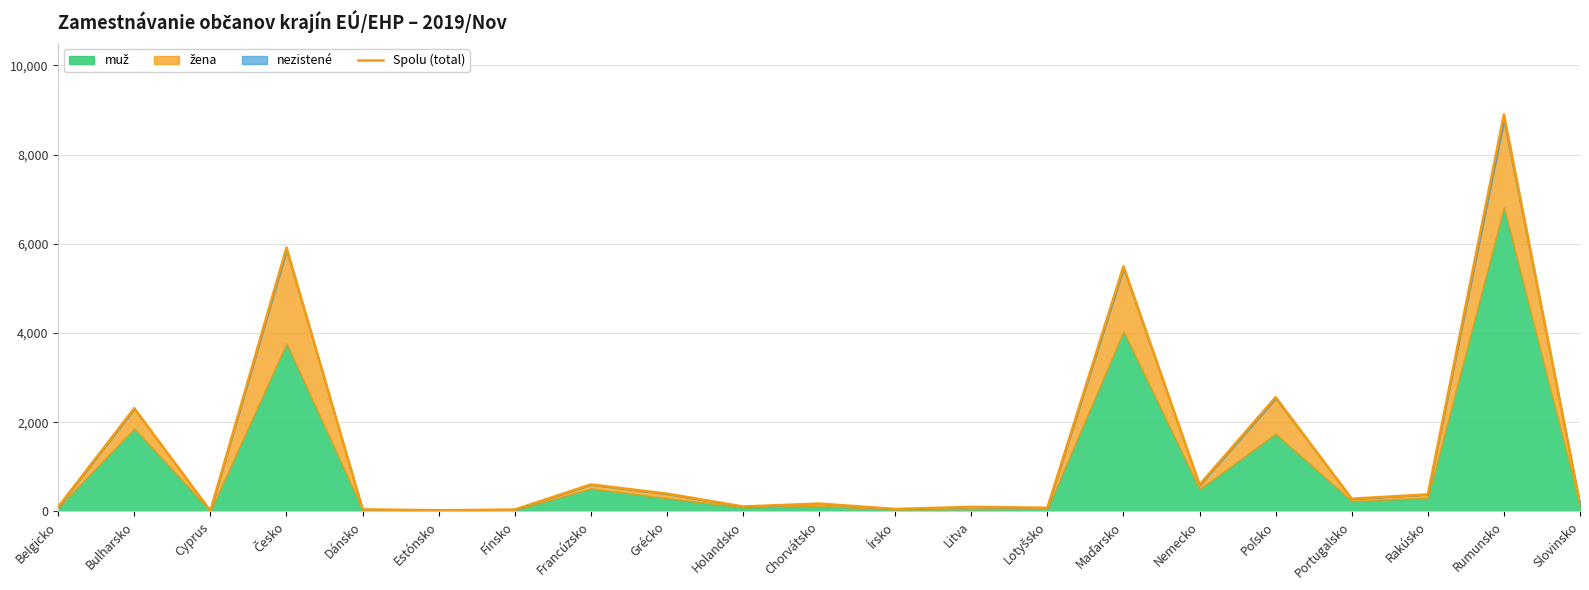

What is the smallest value displayed?

14